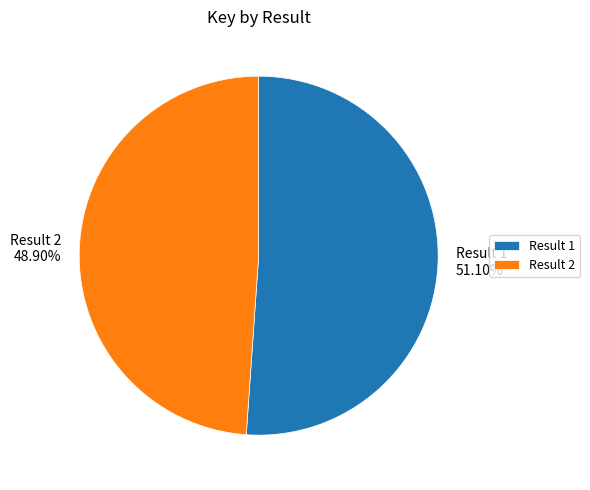

Between Result 1 and Result 2, which is larger?

Result 1